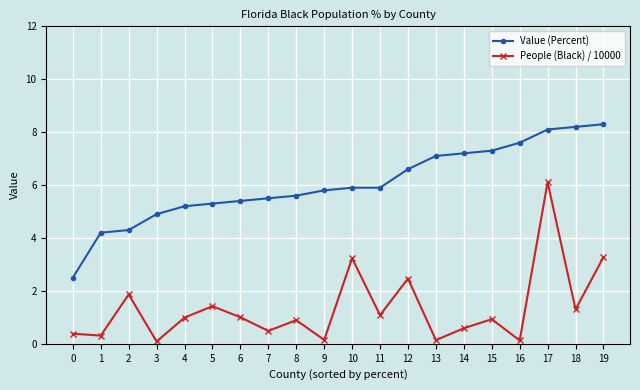

What is the minimum value for Value (Percent)?

2.5